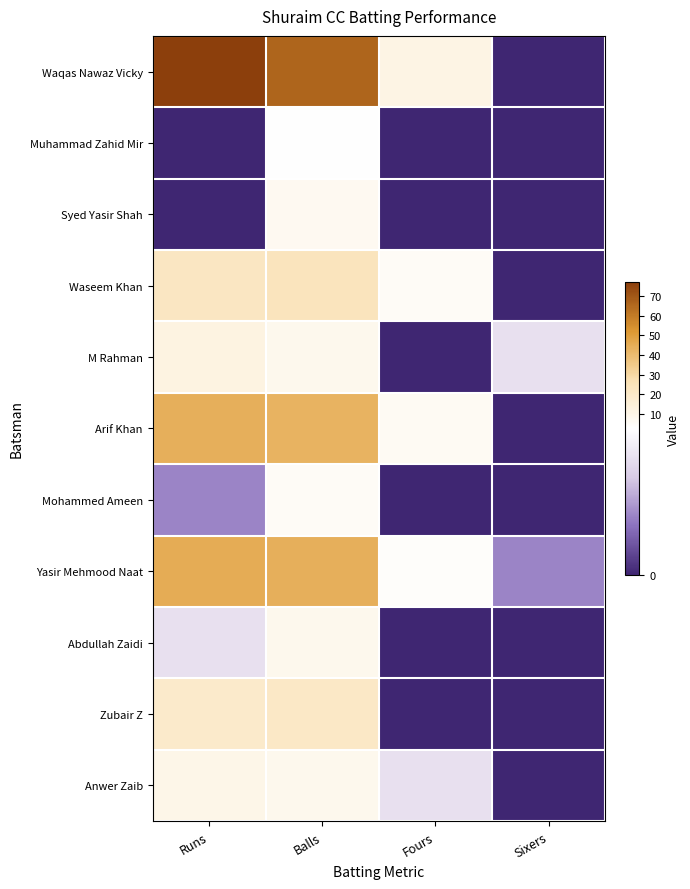

Reading right to left, extract all data points from this chart.

Waqas Nawaz Vicky: Sixers=0	Fours=11	Balls=66	Runs=77
Muhammad Zahid Mir: Sixers=0	Fours=0	Balls=3	Runs=0
Syed Yasir Shah: Sixers=0	Fours=0	Balls=7	Runs=0
Waseem Khan: Sixers=0	Fours=5	Balls=24	Runs=22
M Rahman: Sixers=2	Fours=0	Balls=8	Runs=12
Arif Khan: Sixers=0	Fours=6	Balls=43	Runs=44
Mohammed Ameen: Sixers=0	Fours=0	Balls=5	Runs=1
Yasir Mehmood Naat: Sixers=1	Fours=4	Balls=44	Runs=45
Abdullah Zaidi: Sixers=0	Fours=0	Balls=8	Runs=2
Zubair Z: Sixers=0	Fours=0	Balls=21	Runs=19
Anwer Zaib: Sixers=0	Fours=2	Balls=8	Runs=10